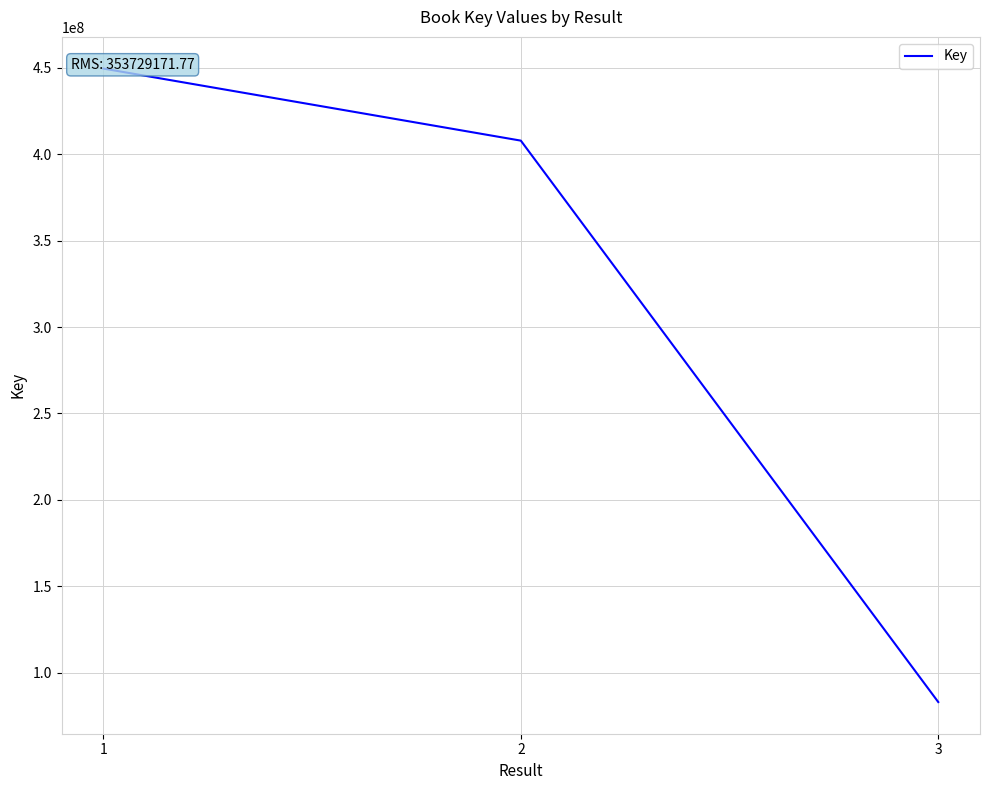

What is the smallest value displayed?

82924992